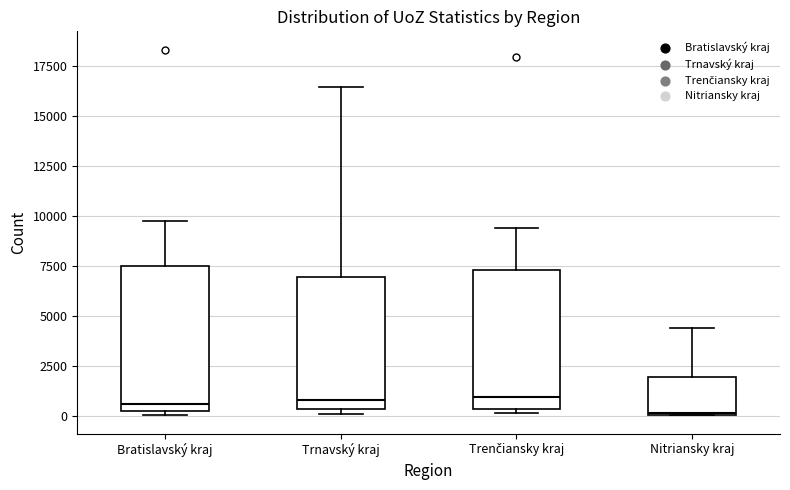

Where is the upper edge of the box for Trenčiansky kraj on the y-axis? The values are not printed on the chart, so give them approximately, as read against the axis.

7500